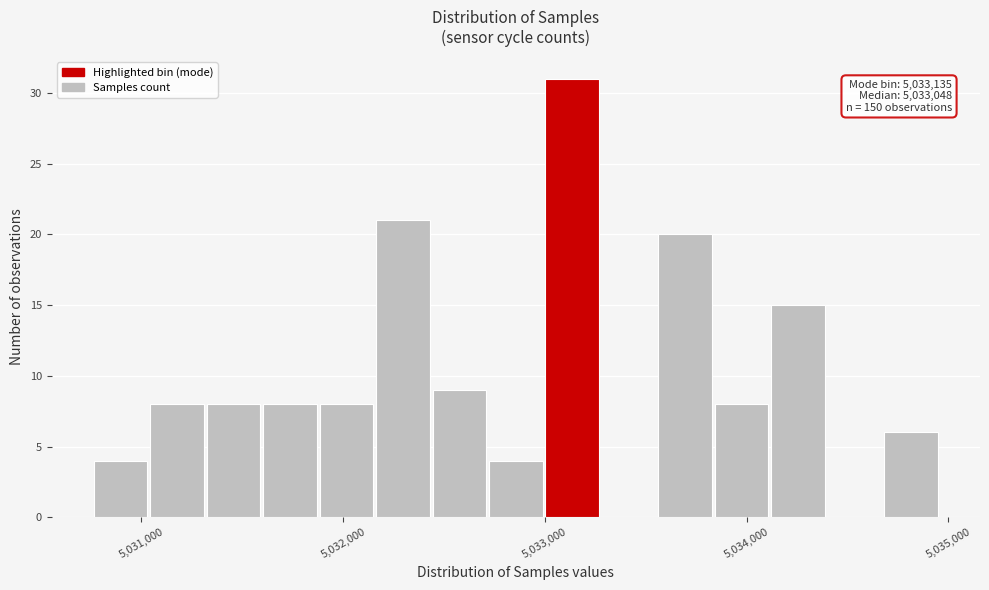

Around what value on the x-axis is the tallest bar? Give the approximate position of its centre, as read against the axis.

5033100